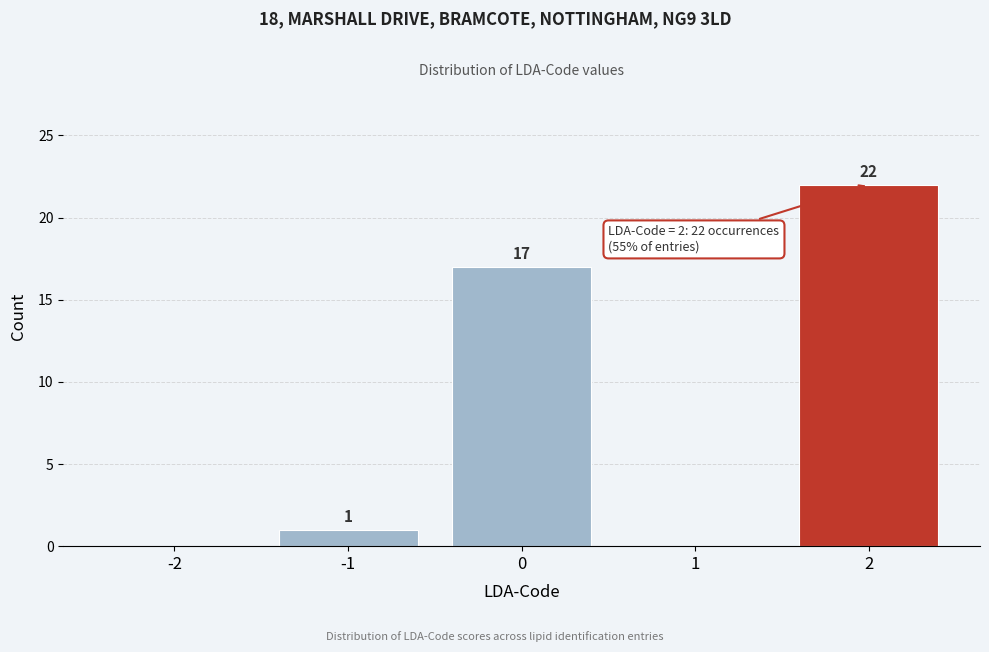

Reading left to right, list all the values displayed in this chart.

-2=0	-1=1	0=17	1=0	2=22